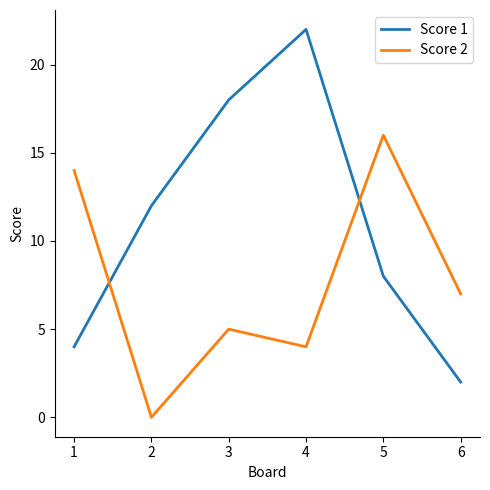

How many lines are shown in the chart?

2